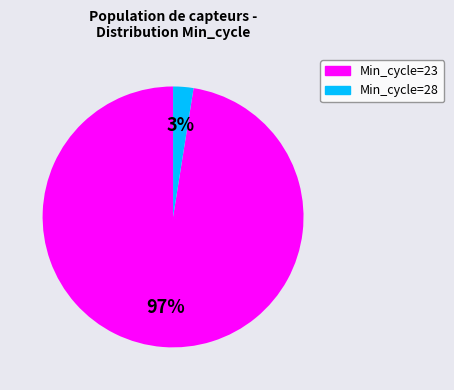

Is there any slice that represents more than half of the pie?

Yes